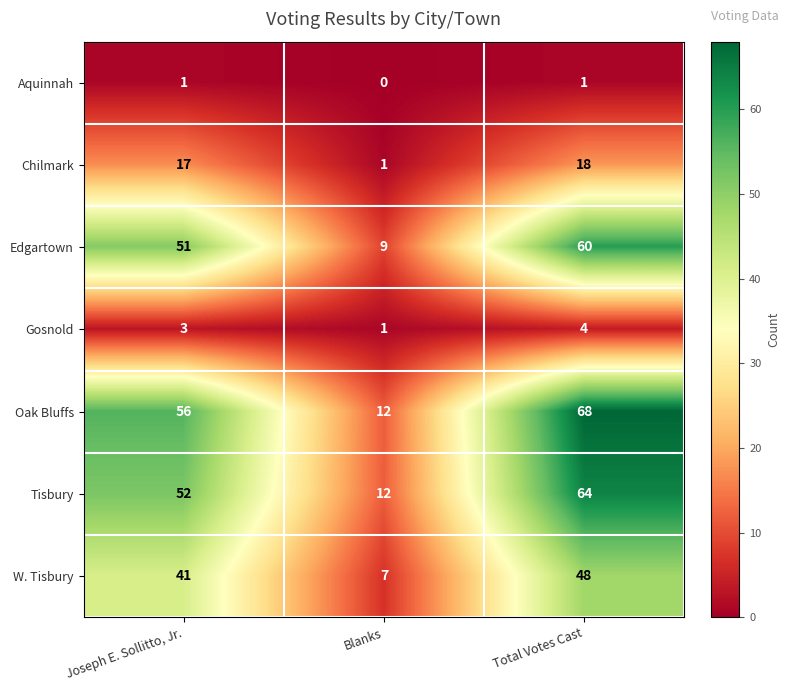

The value of W. Tisbury at Total Votes Cast is 79. True or false?

False